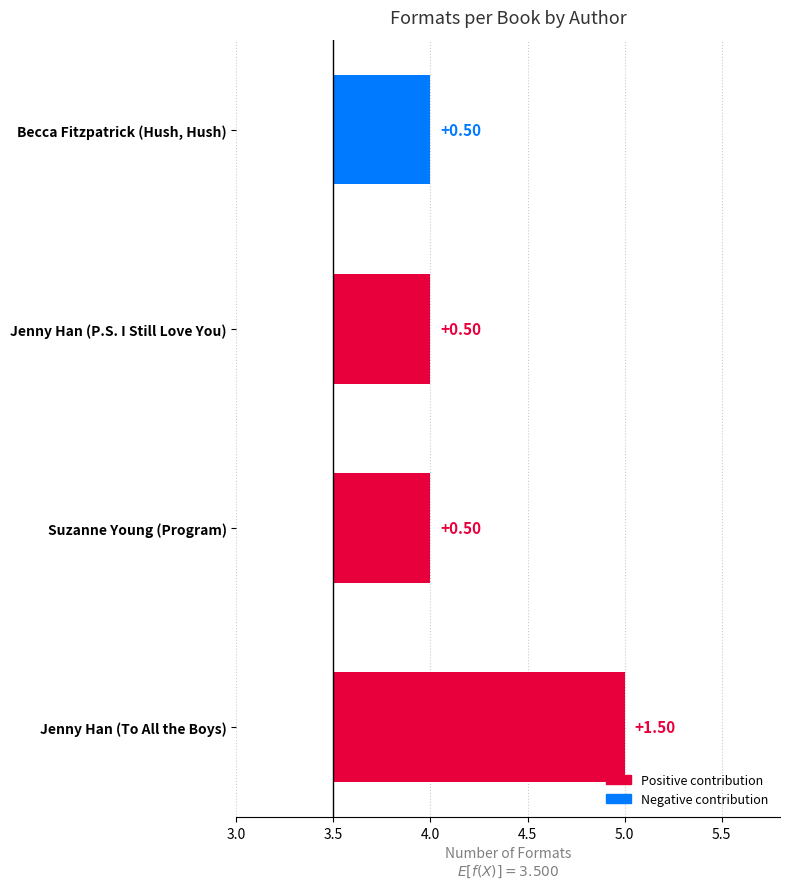

Reading left to right, extract all data points from this chart.

Jenny Han (To All the Boys)=5	Suzanne Young (Program)=4	Jenny Han (P.S. I Still Love You)=4	Becca Fitzpatrick (Hush, Hush)=4